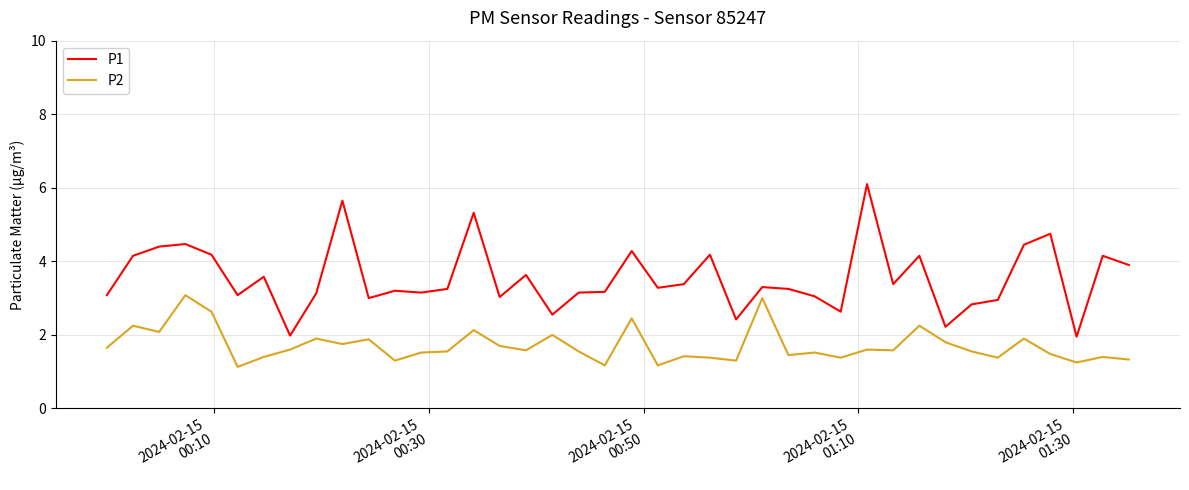

Rank the series by their maximum value, from highest to lowest.

P1, P2